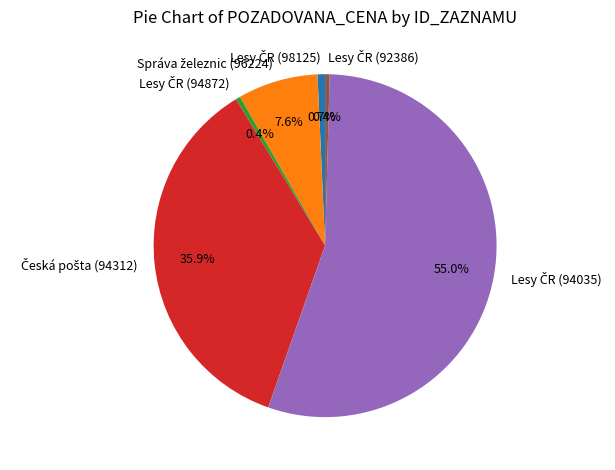

Is there a majority slice in this chart?

Yes